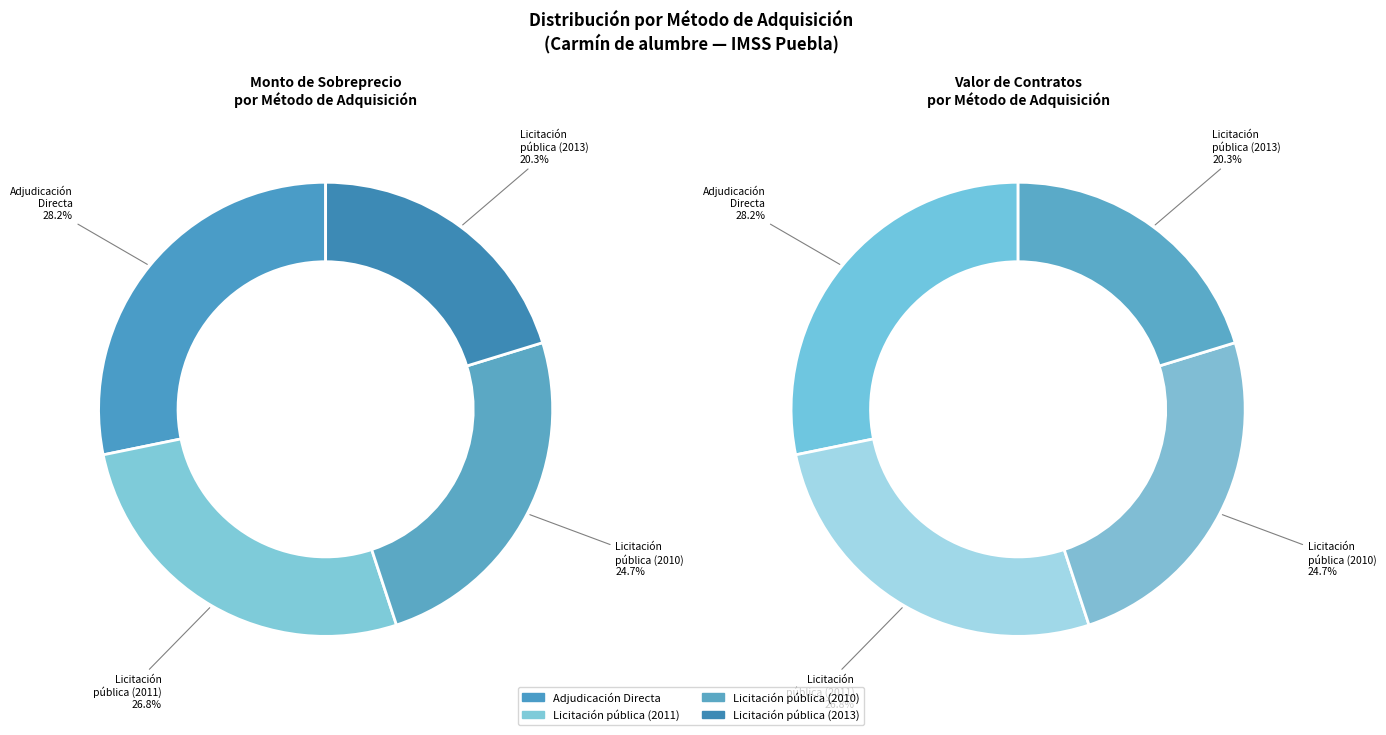

To the nearest percent, what portion does Licitación pública (2010) represent?

25%